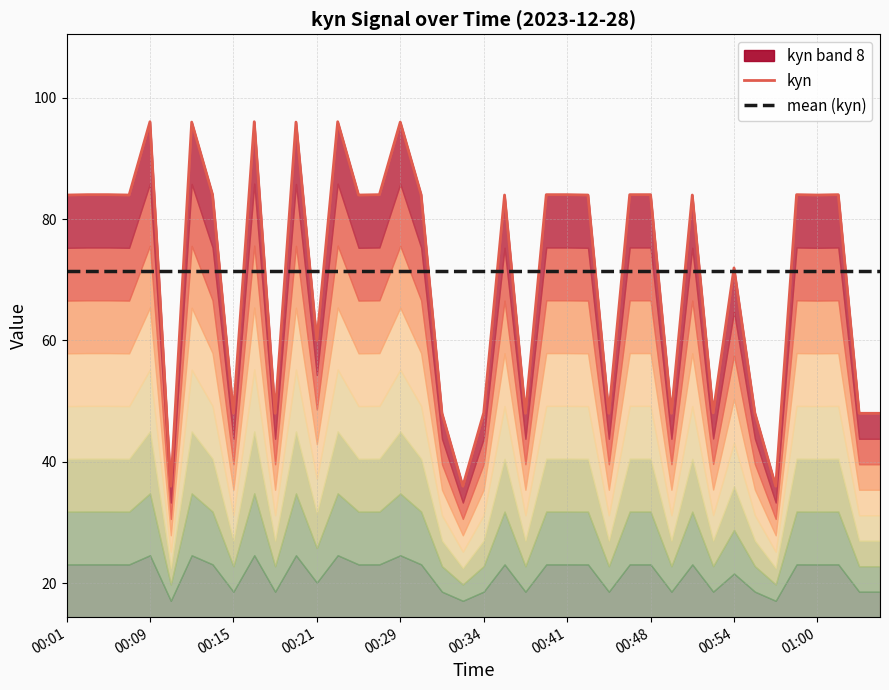

How many lines are shown in the chart?

2